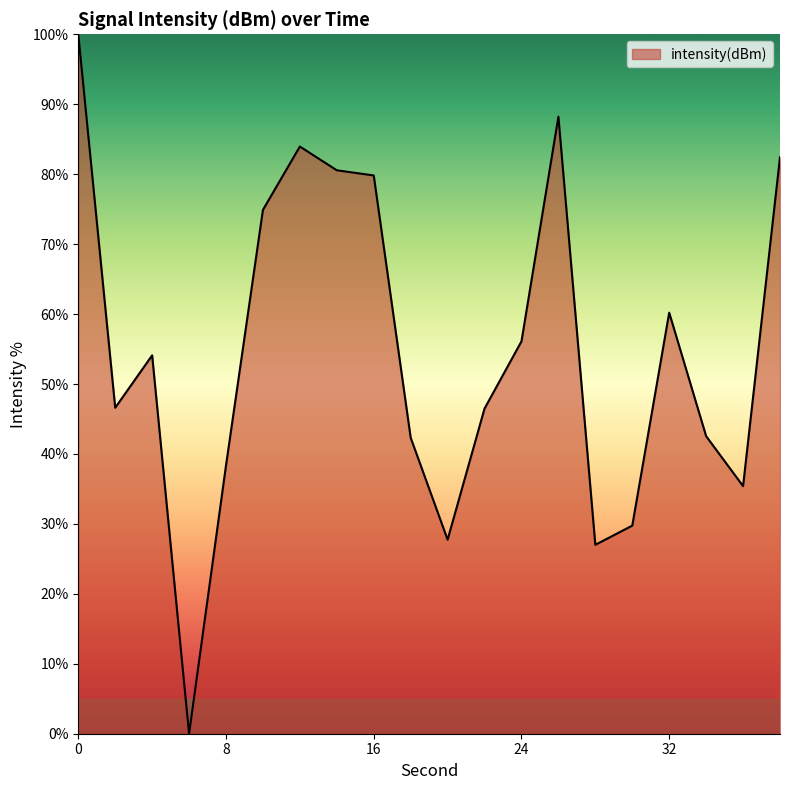

How many lines are shown in the chart?

1